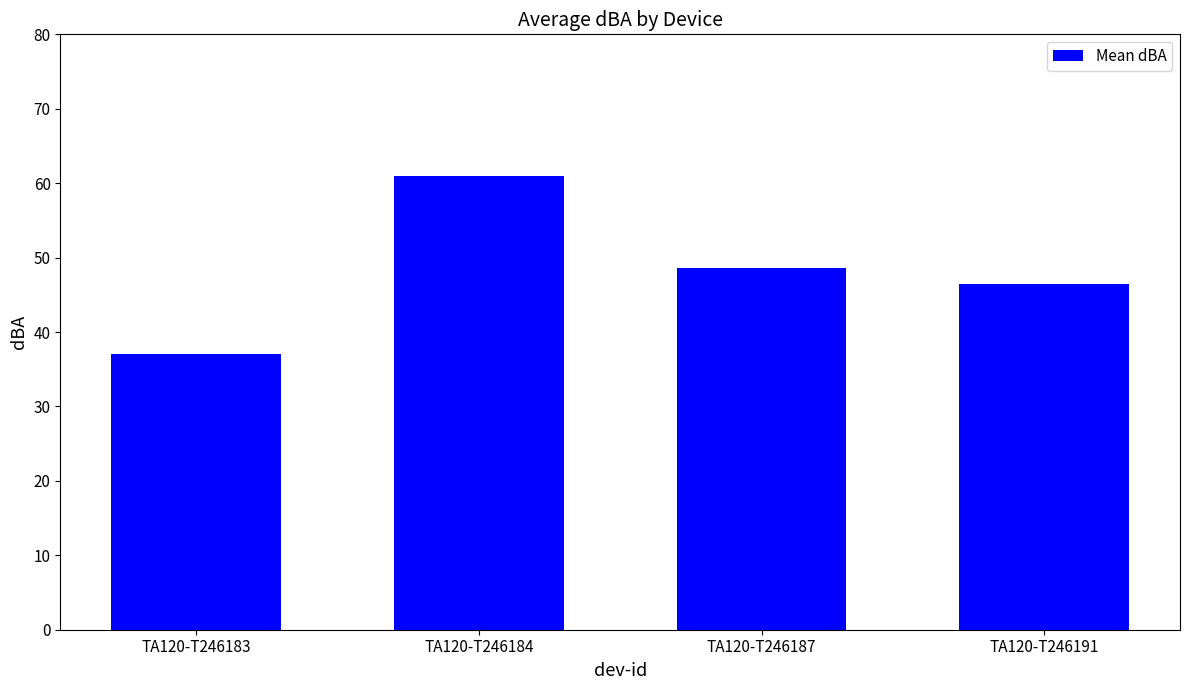

Rank the categories by value from lowest to highest.

TA120-T246183, TA120-T246191, TA120-T246187, TA120-T246184